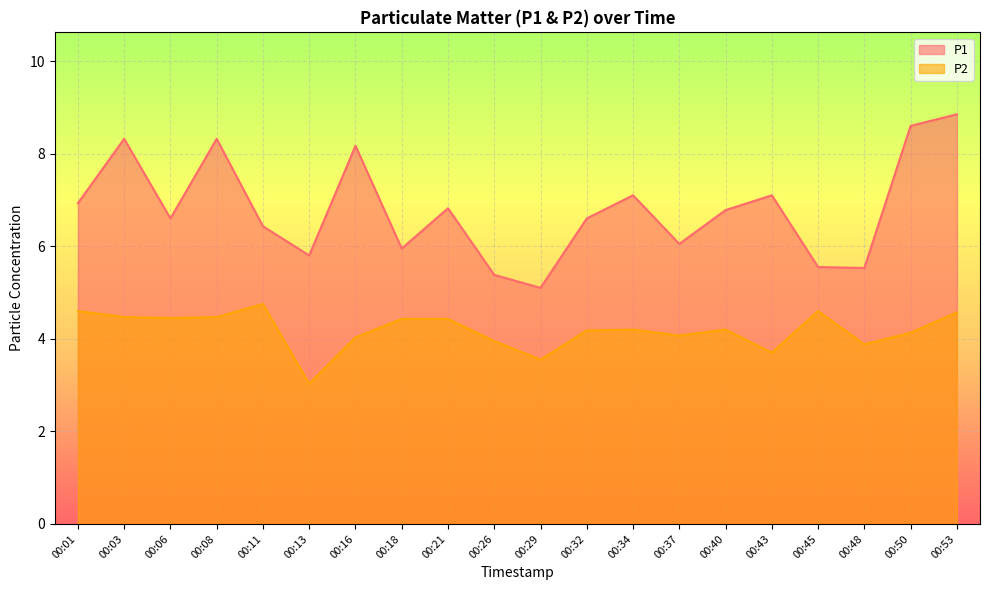

Reading left to right, transcribe all the data shown in this chart.

P1: 00:01=6.9	00:03=8.3	00:06=6.6	00:08=8.3	00:11=6.4	00:13=5.8	00:16=8.2	00:18=6.0	00:21=6.8	00:26=5.4	00:29=5.1	00:32=6.6	00:34=7.1	00:37=6.0	00:40=6.8	00:43=7.1	00:45=5.5	00:48=5.5	00:50=8.6	00:53=8.8
P2: 00:01=4.6	00:03=4.5	00:06=4.5	00:08=4.5	00:11=4.8	00:13=3.0	00:16=4.0	00:18=4.4	00:21=4.4	00:26=4.0	00:29=3.5	00:32=4.2	00:34=4.2	00:37=4.1	00:40=4.2	00:43=3.7	00:45=4.6	00:48=3.9	00:50=4.1	00:53=4.6